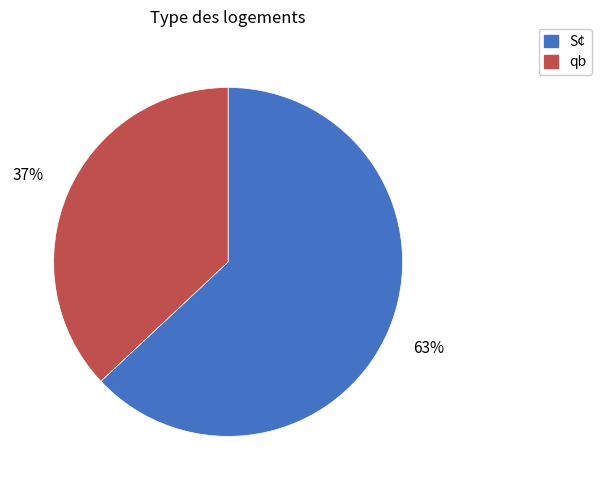

To the nearest percent, what is the average slice percentage?

50%